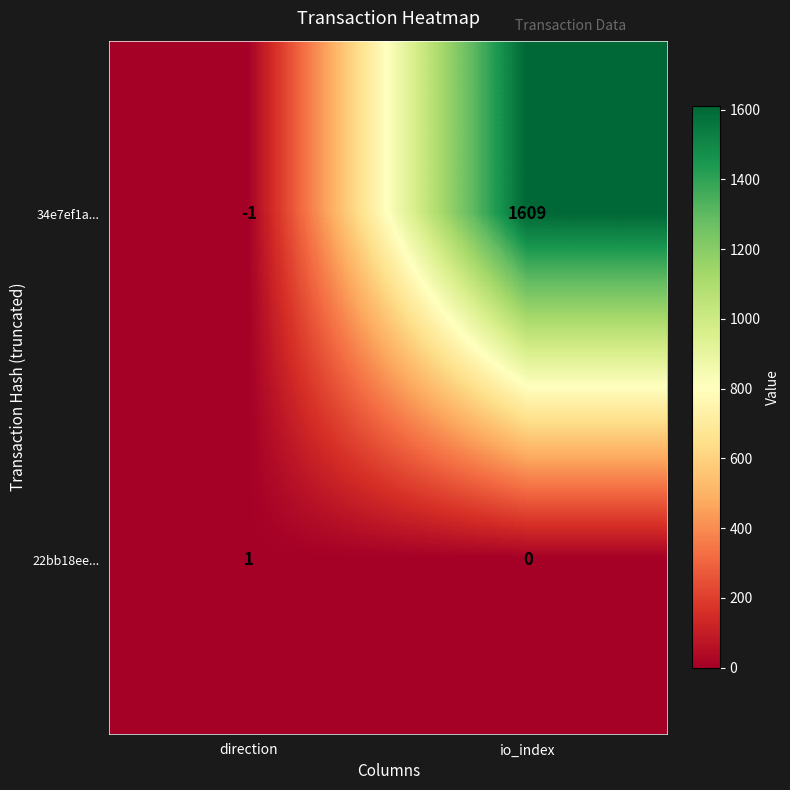

Reading left to right, what are all the values shown in this chart?

34e7ef1a...: direction=-1	io_index=1609
22bb18ee...: direction=1	io_index=0